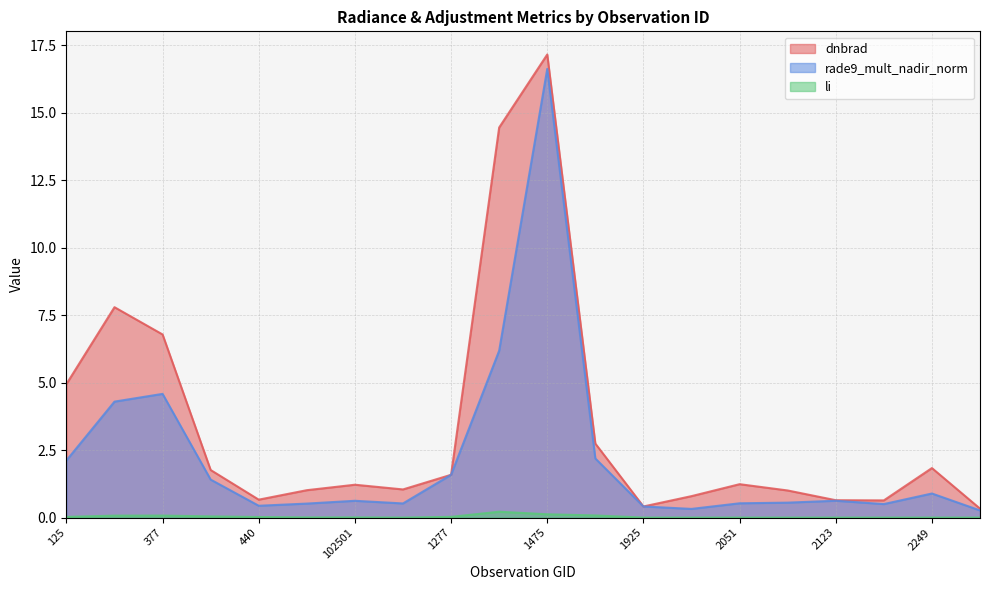

The value of dnbrad at 1115 is 1.0. True or false?

True